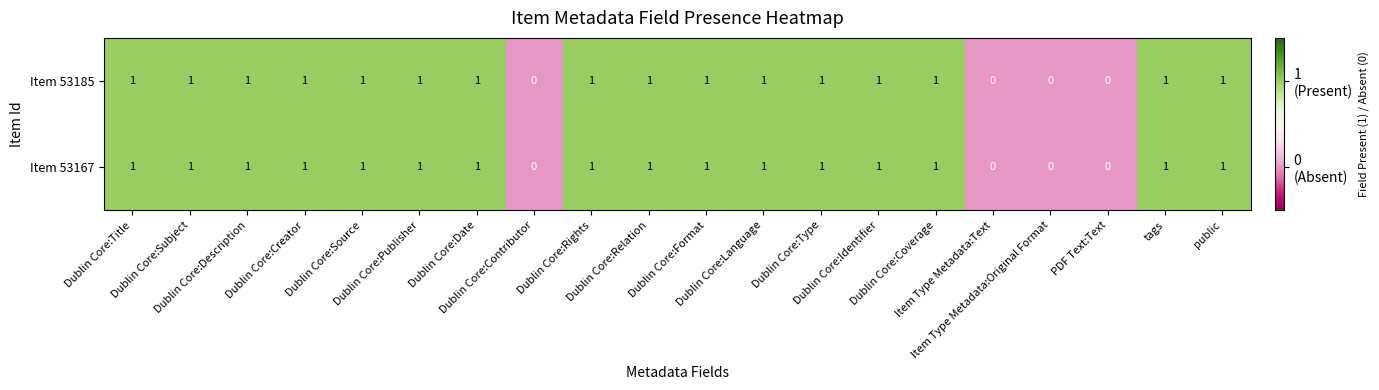

How many Item 53167 values are between 1 and 2?

16